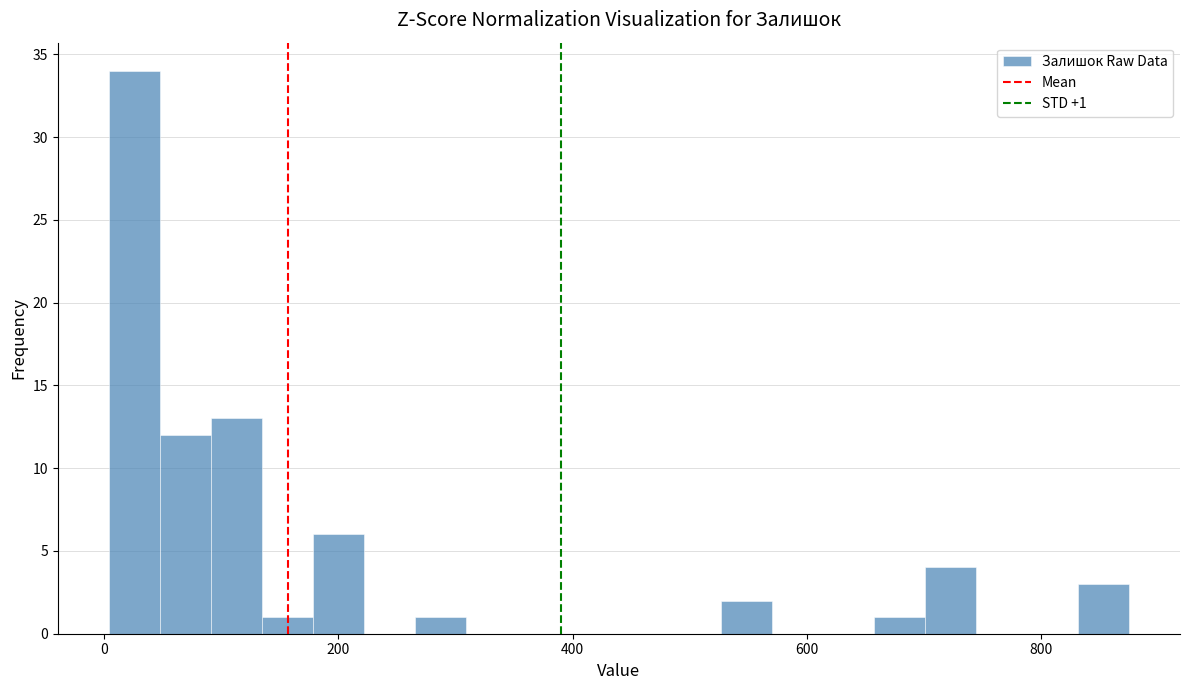

Around what value on the x-axis is the tallest bar? Give the approximate position of its centre, as read against the axis.

20